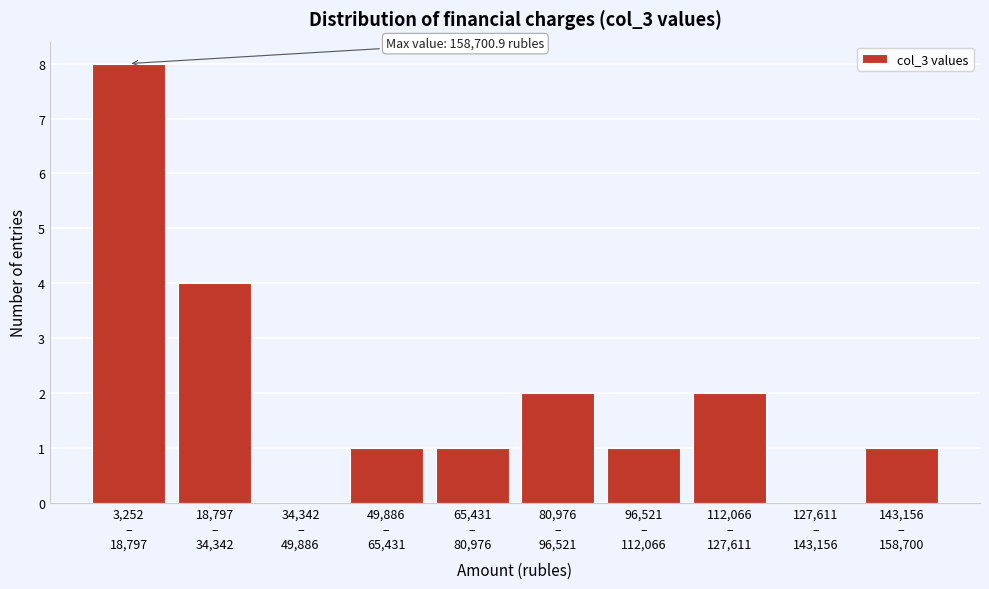

What is the sum of all values?

20